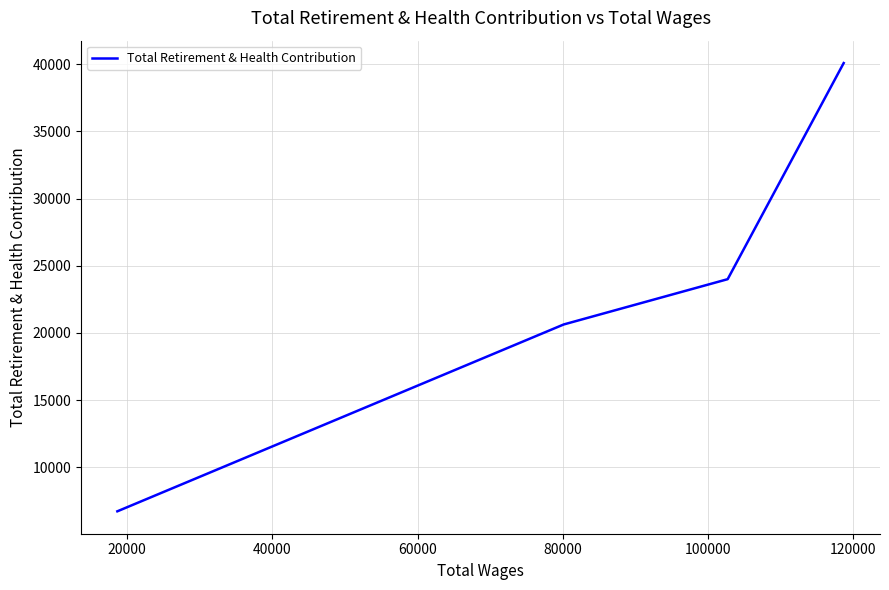

What is the greatest value displayed?

40087